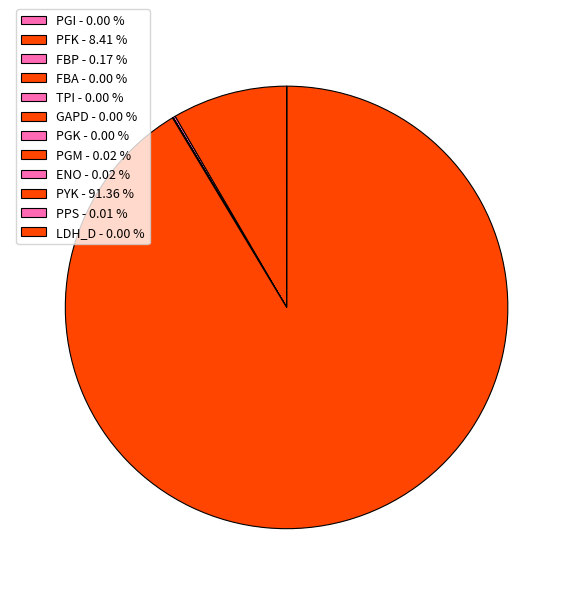

Which slice represents more than half of the pie?

PYK